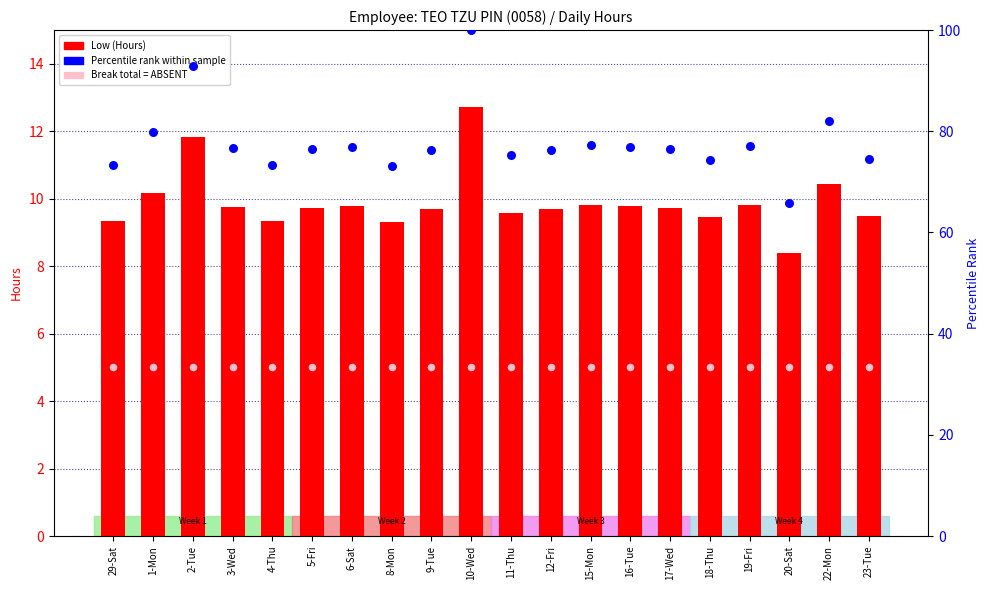

At how many categories does at least one series exceed 47?

20